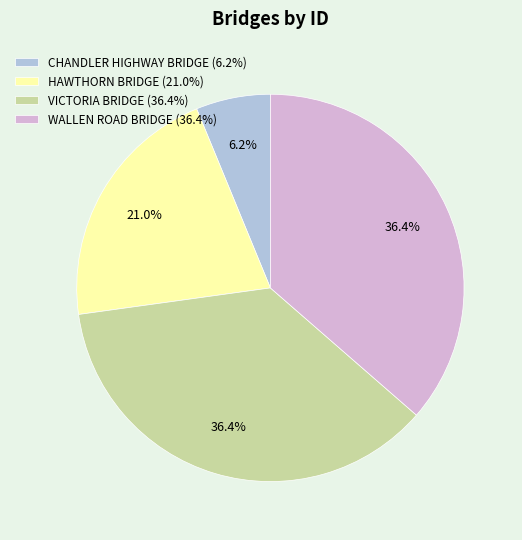

To the nearest percent, what is the combined percentage of HAWTHORN BRIDGE and WALLEN ROAD BRIDGE?

57%